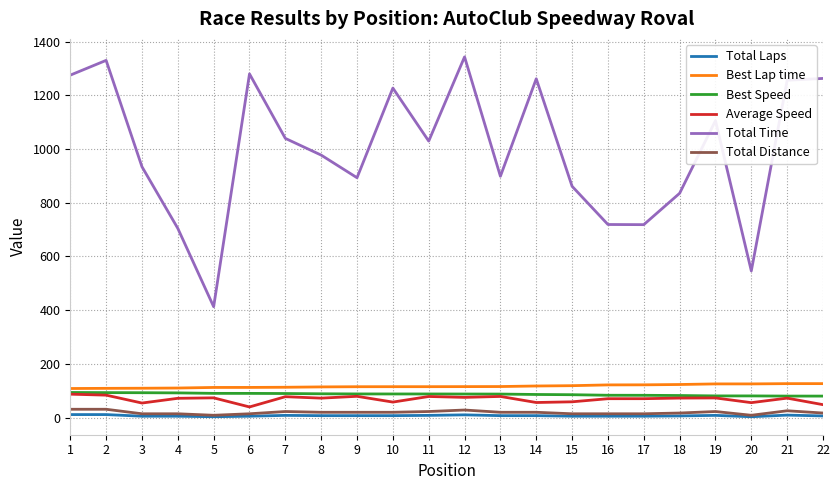

What is the total value across all series at 1?

1604.9